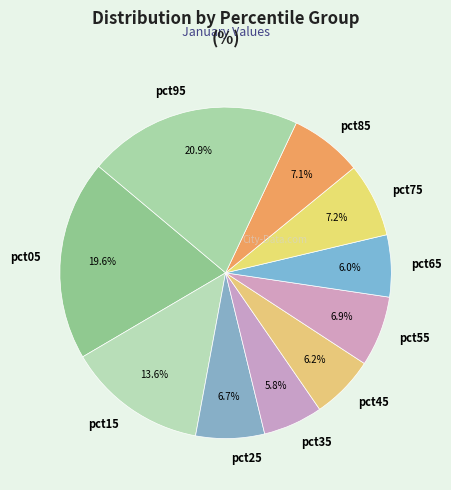

Between pct55 and pct35, which is larger?

pct55